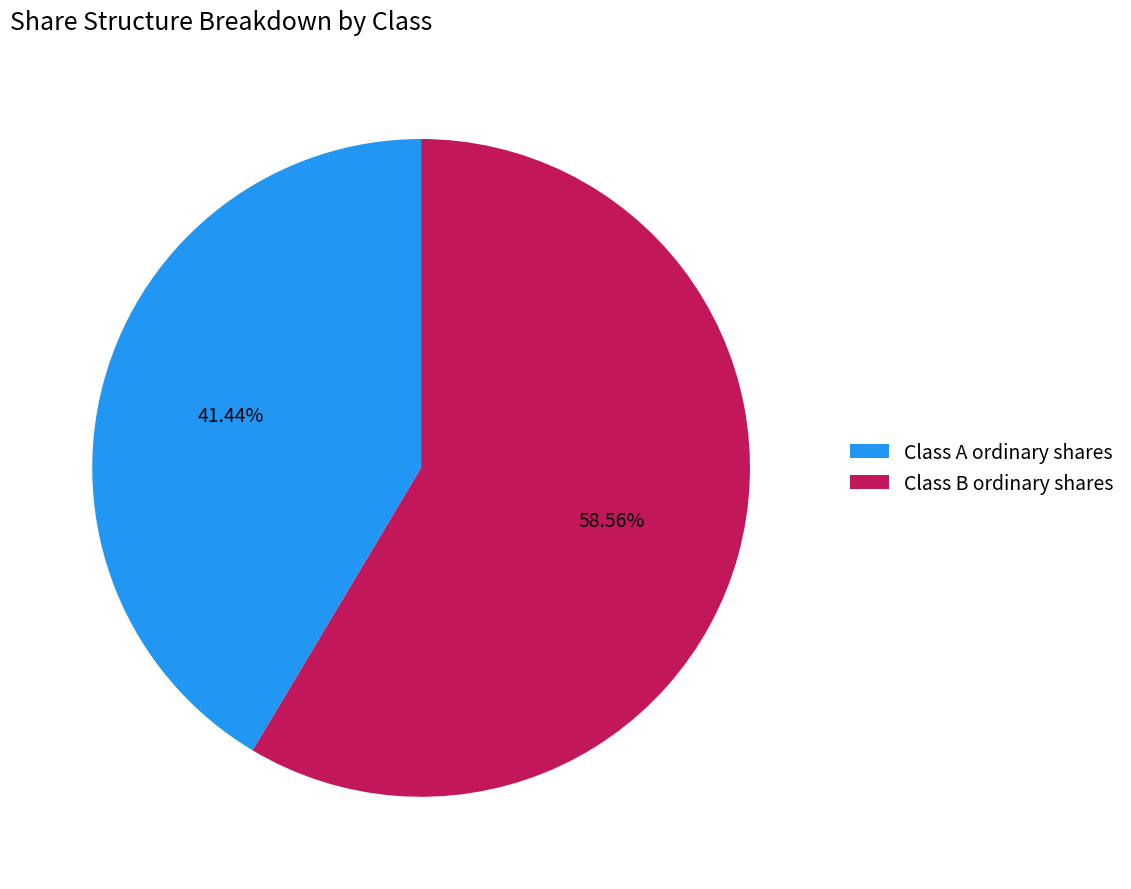

What percentage is NOT represented by Class A ordinary shares?

58.6%